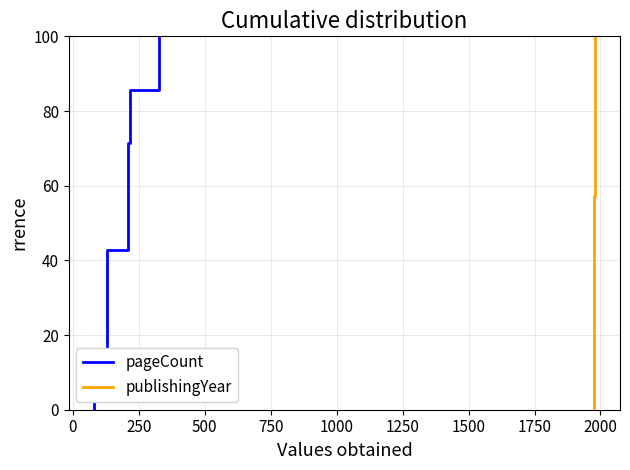

True or false: publishingYear and pageCount intersect in this chart.

False